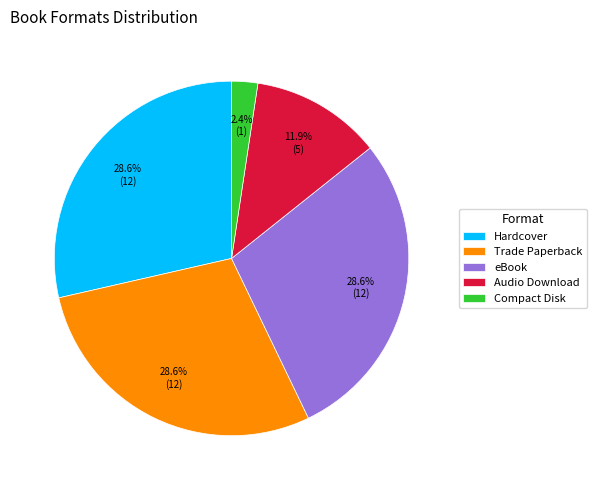

To the nearest percent, what is the difference between the Audio Download and Hardcover slice percentages?

17%